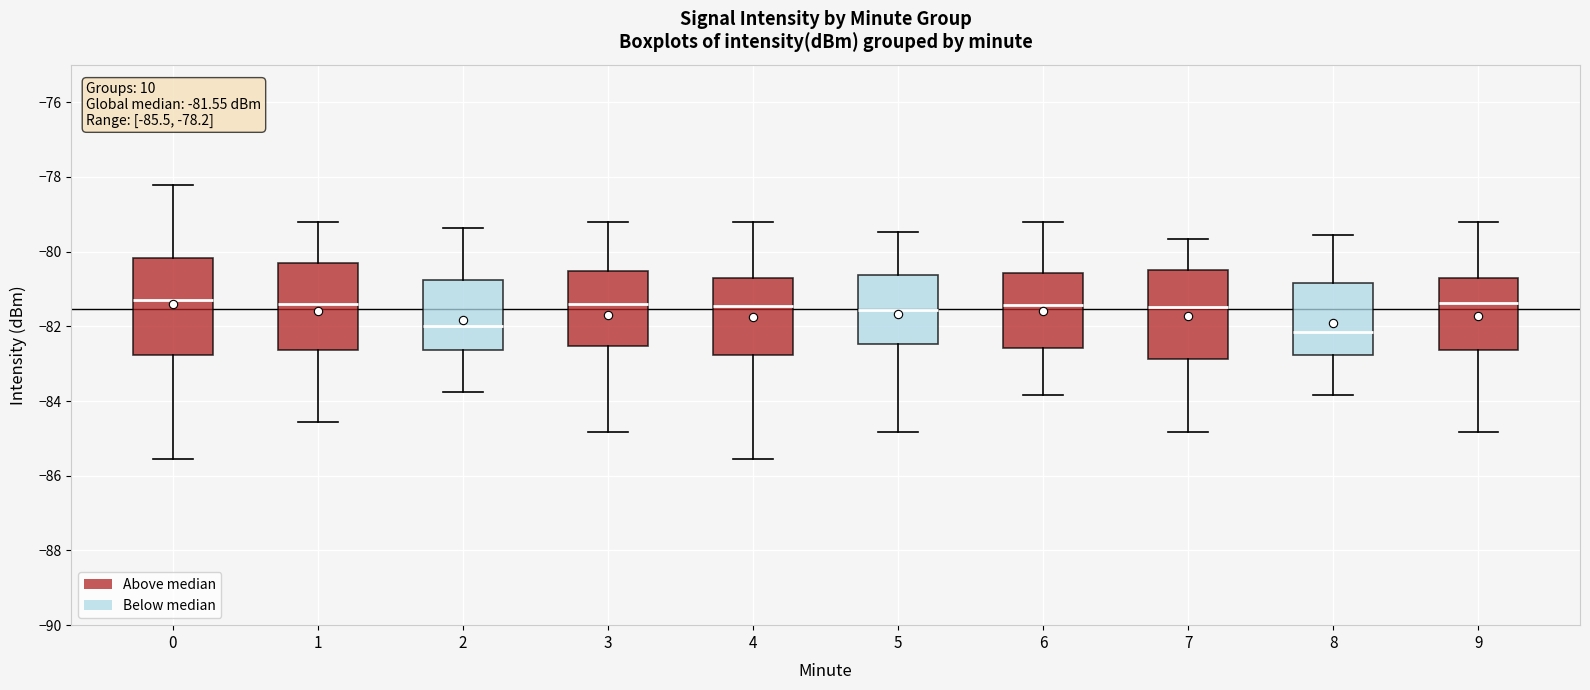

Which box is the tallest, from its lower edge to its upper edge?

0